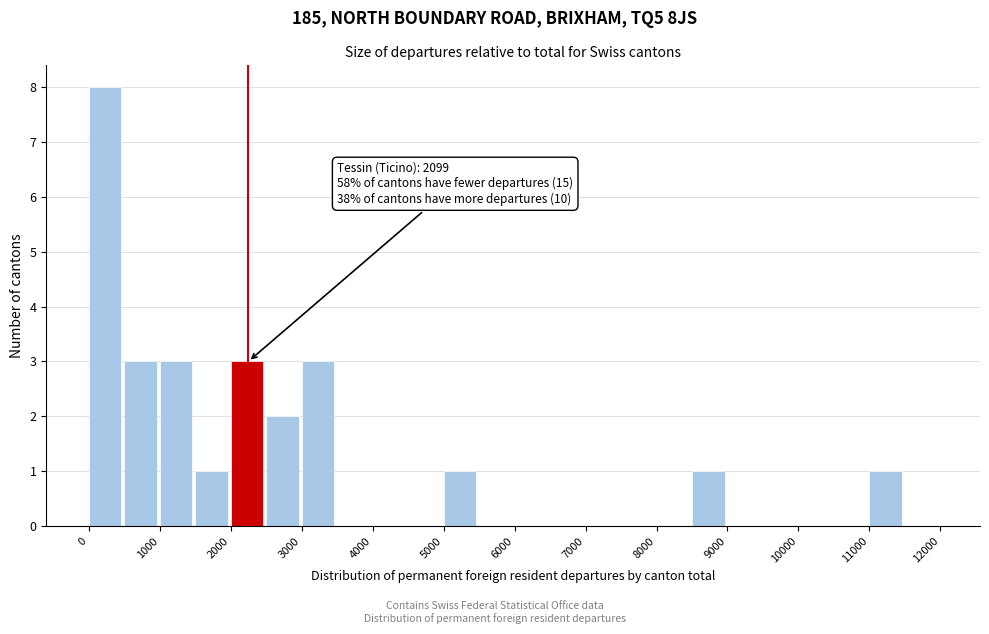

Which range on the x-axis has the tallest bar?

0 to 500